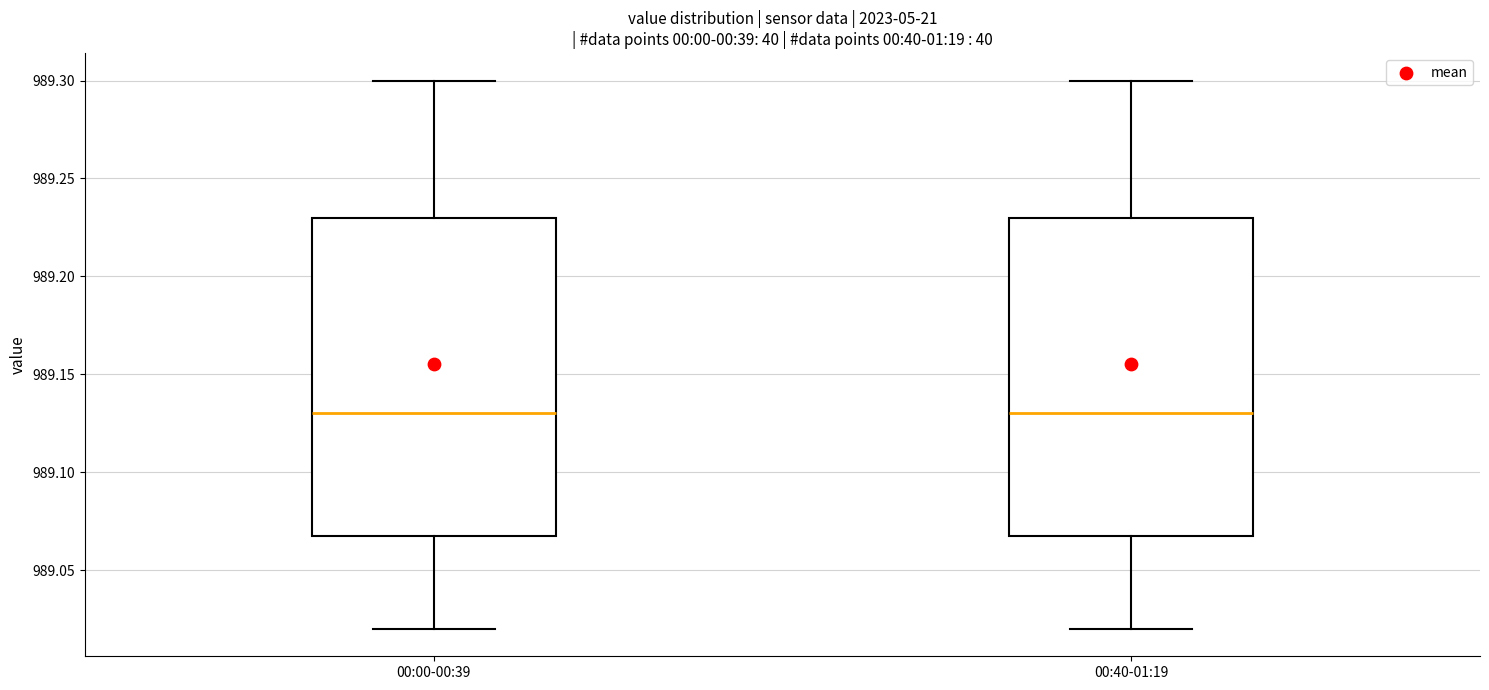

Reading left to right, transcribe this box plot: for each box, give where its median line is, the range the box spans, and where its two whiskers end, as read against the y-axis. The values are not printed on the chart, so give them approximately, as read against the axis.

00:00-00:39: median 989.13, box 989.07 to 989.23, whiskers 989.02 to 989.30
00:40-01:19: median 989.13, box 989.07 to 989.23, whiskers 989.02 to 989.30